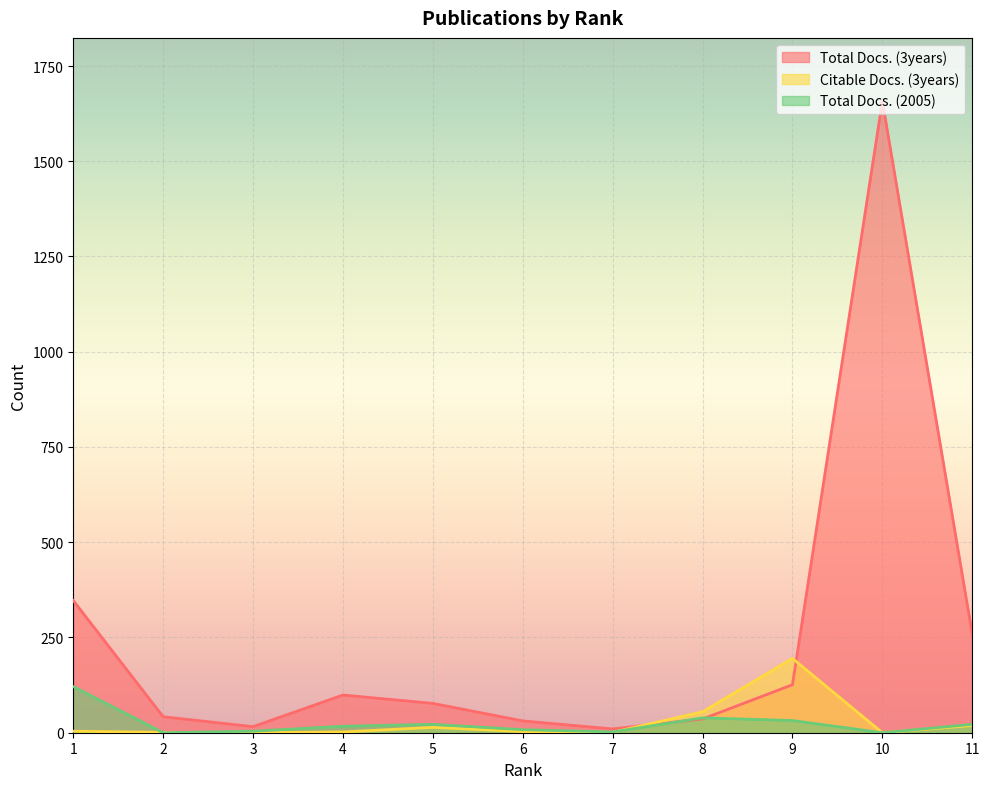

Reading left to right, extract all data points from this chart.

Total Docs. (3years): 1=347	2=42	3=16	4=99	5=77	6=31	7=10	8=36	9=126	10=1658	11=259
Citable Docs. (3years): 1=4	2=1	3=0	4=2	5=14	6=3	7=1	8=55	9=195	10=0	11=19
Total Docs. (2005): 1=121	2=0	3=4	4=17	5=22	6=8	7=2	8=39	9=32	10=0	11=22